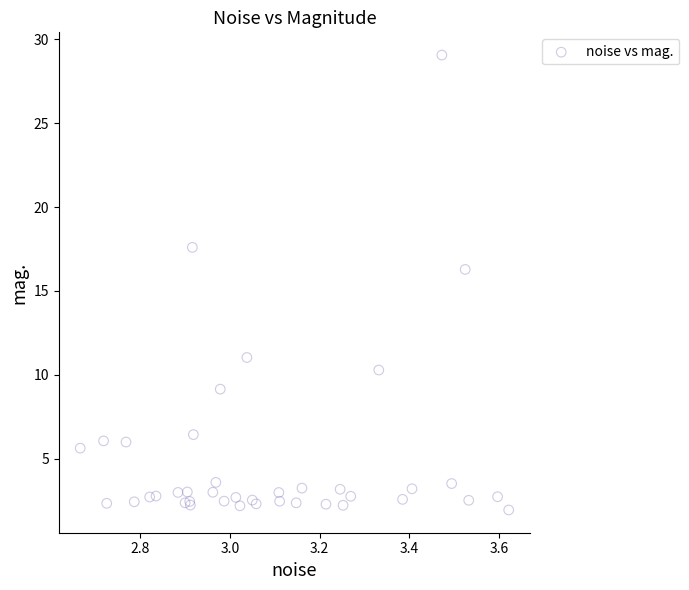

What Y value in the scatter plot is closest to 15?

16.3